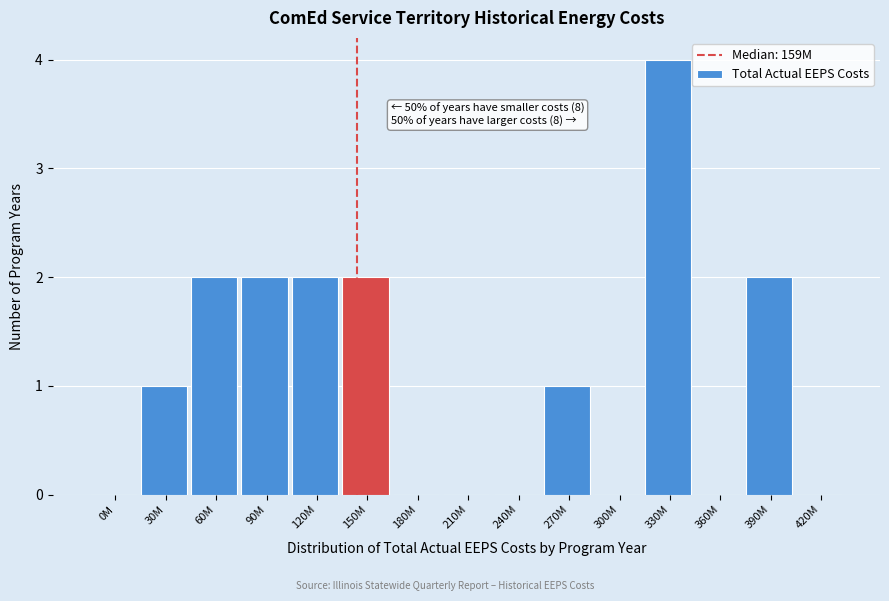

Reading right to left, what are all the values shown in this chart?

420M=0	390M=2	360M=0	330M=4	300M=0	270M=1	240M=0	210M=0	180M=0	150M=2	120M=2	90M=2	60M=2	30M=1	0M=0